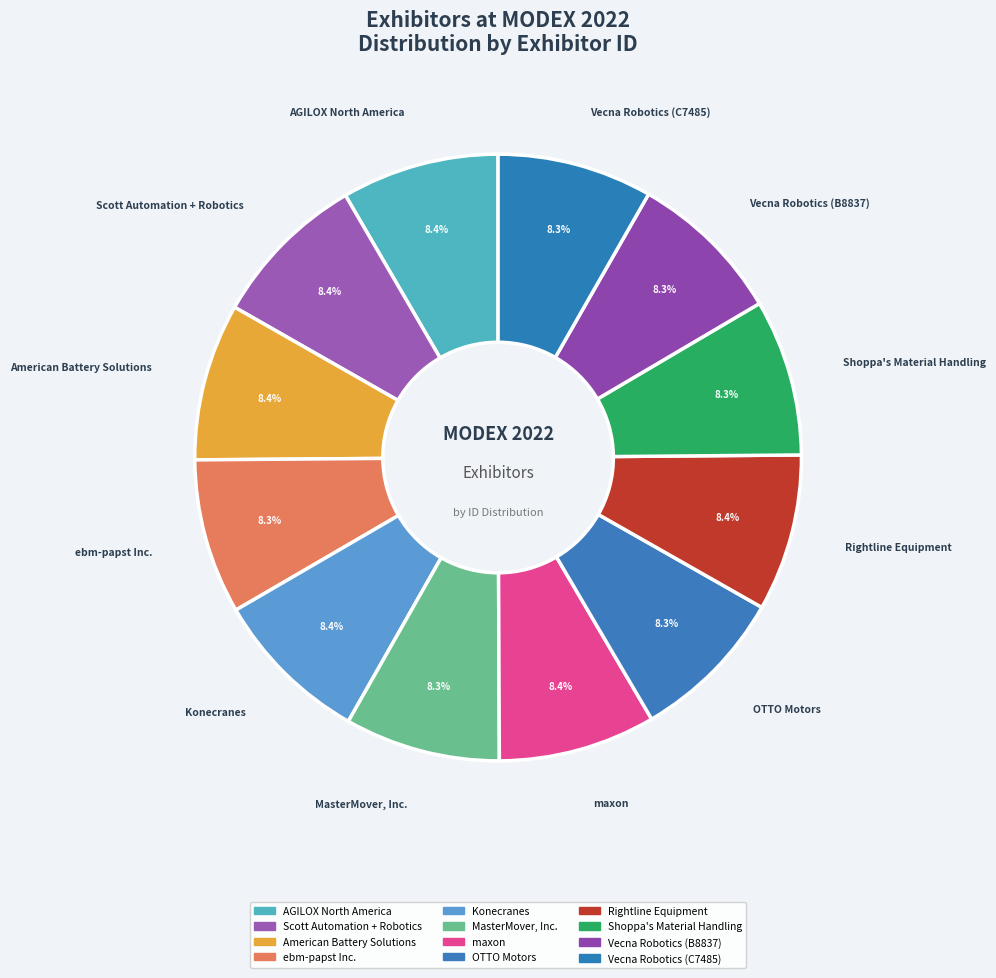

What percentage is the Scott Automation + Robotics slice, to the nearest percent?

8%